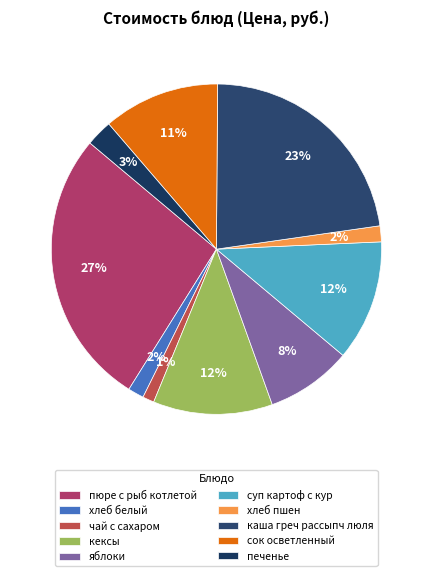

Rank the categories by value from highest to lowest.

пюре с рыб котлетой, каша греч рассыпч люля, суп картоф с кур, кексы, сок осветленный, яблоки, печенье, хлеб белый, хлеб пшен, чай с сахаром